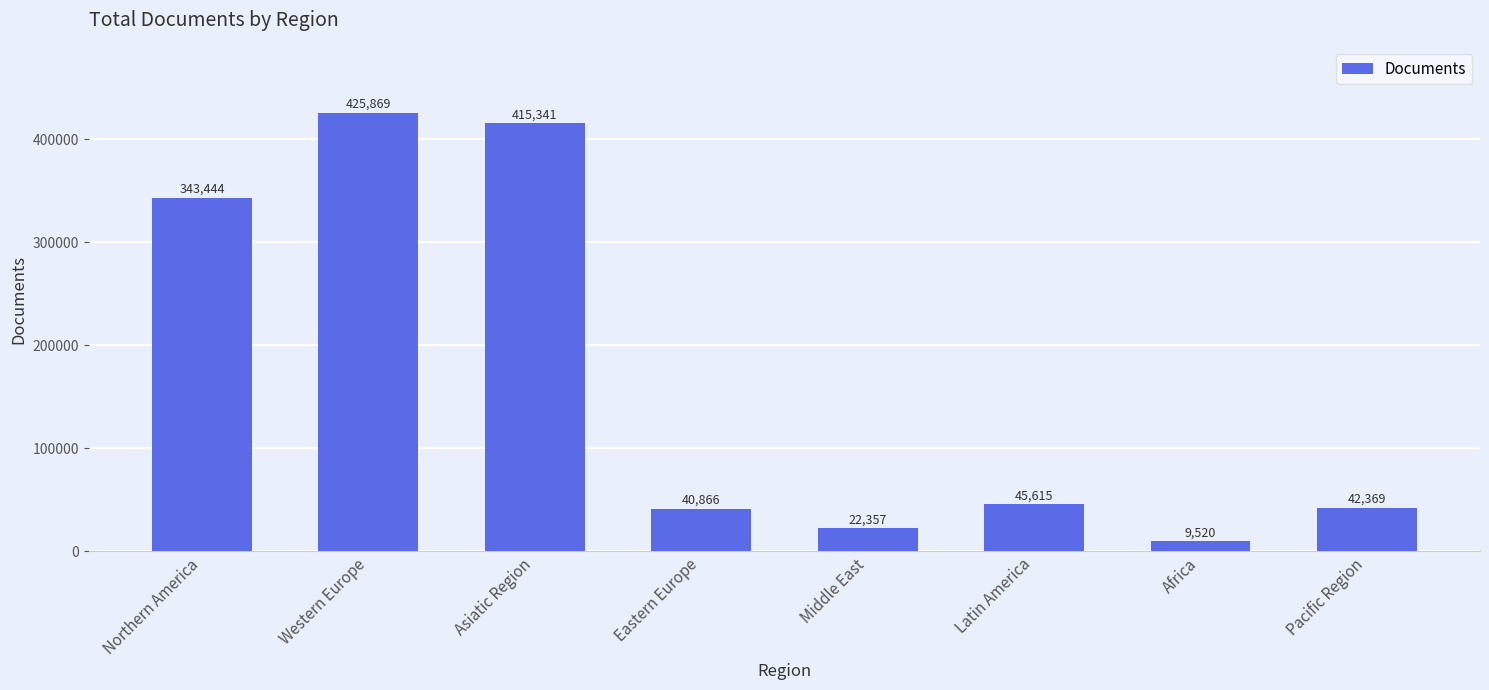

What is the maximum value shown in the chart?

425869